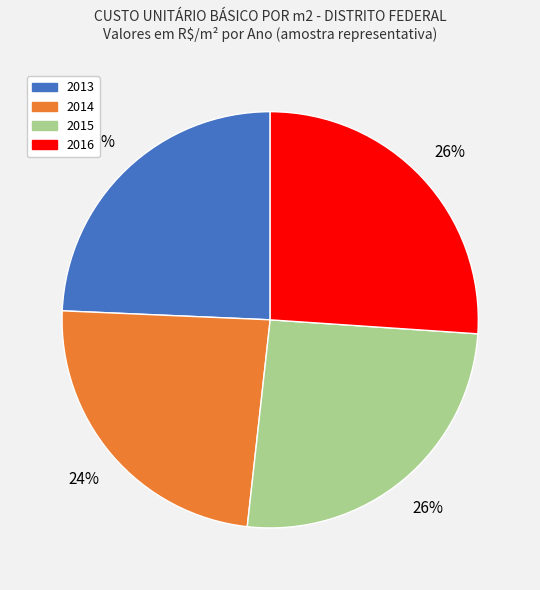

To the nearest percent, what is the difference between the largest and smallest slice percentages?

2%